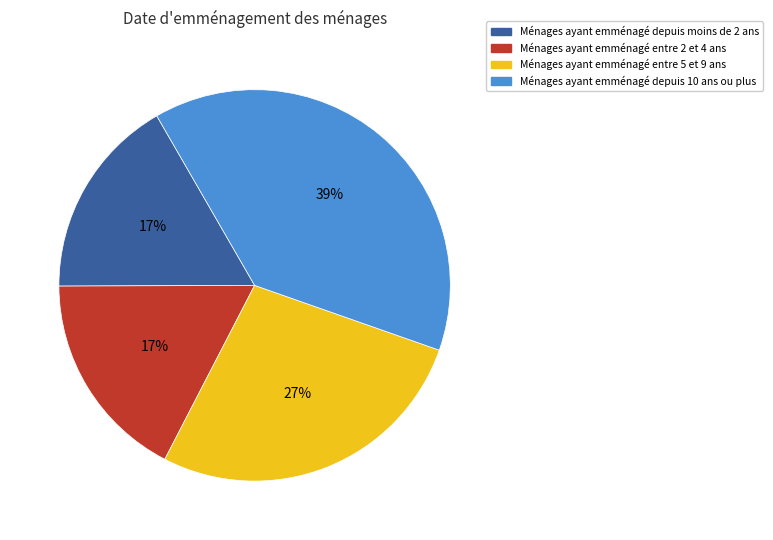

To the nearest percent, what is the average slice percentage?

25%